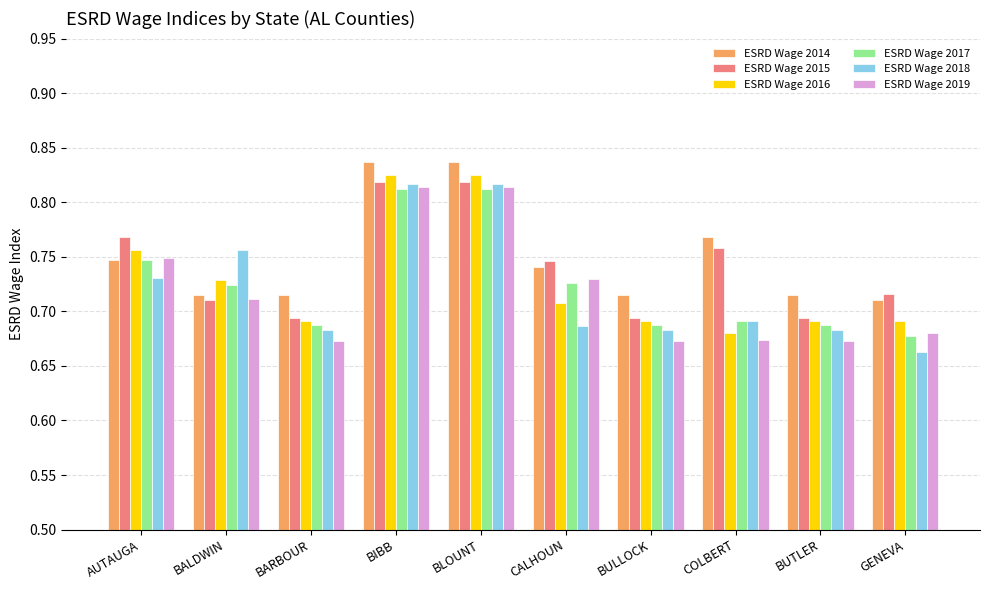

Which series has the largest total across all categories?

ESRD Wage 2014